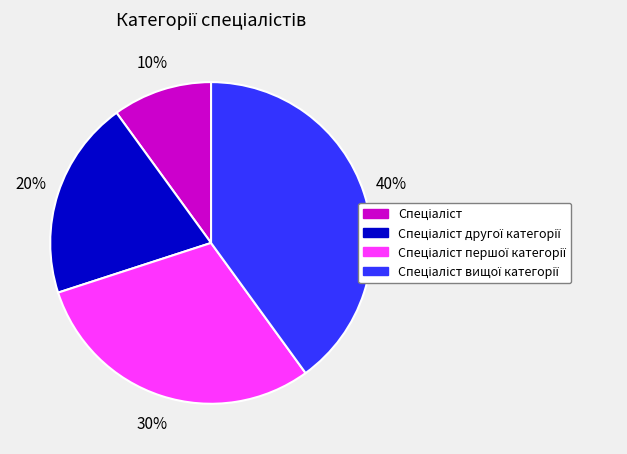

To the nearest percent, what is the average slice percentage?

25%